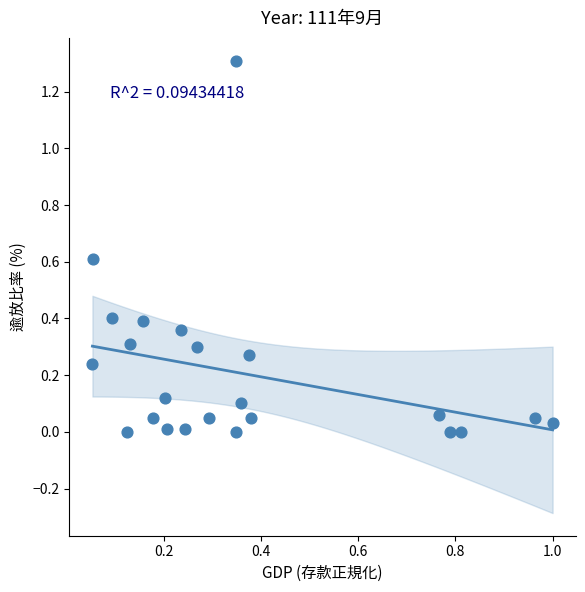

What is the range of X values (max minus min)?

0.9